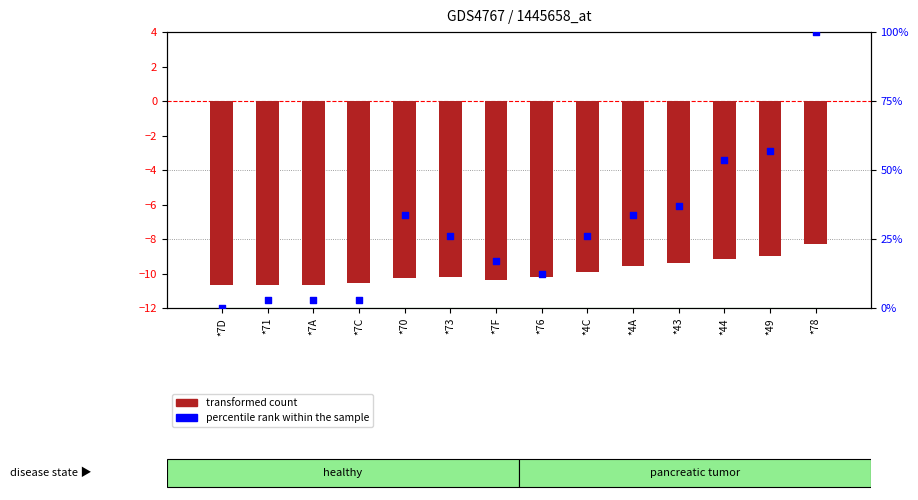

Is the value of transformed count at *73 greater than the value of percentile rank within the sample at *7F?

No